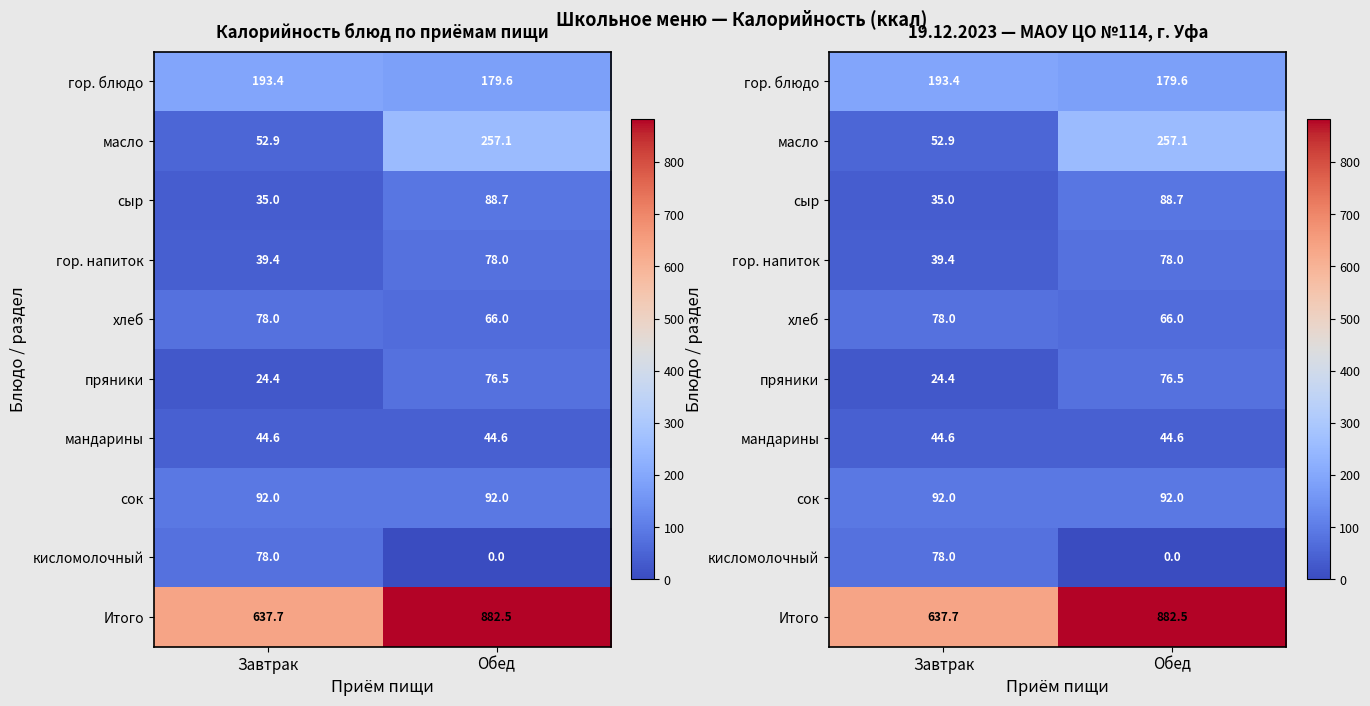

What is the sum of all масло values?

310.0